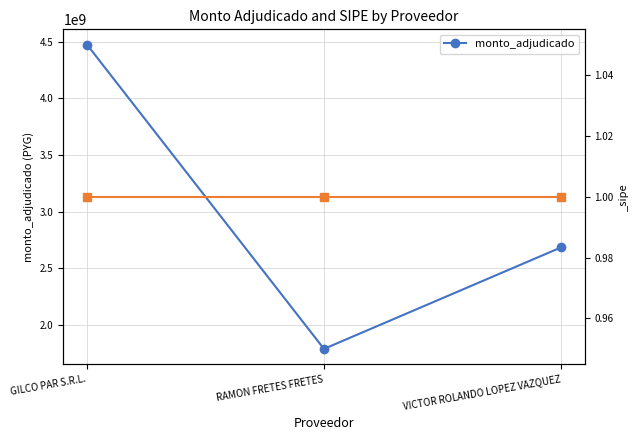

What is the minimum value shown in the chart?

1789452501